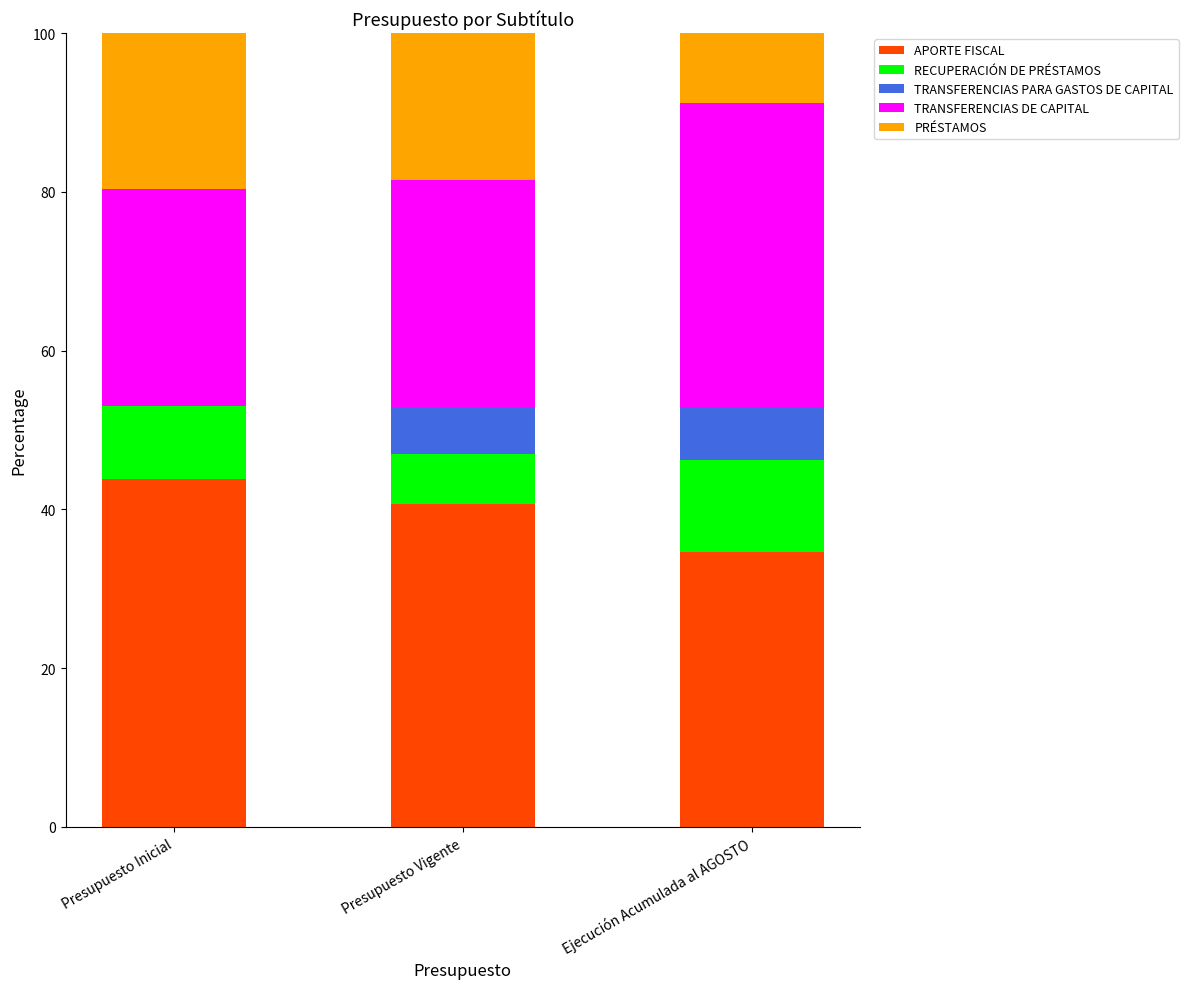

True or false: APORTE FISCAL has a value of 72.2 at Presupuesto Vigente.

False